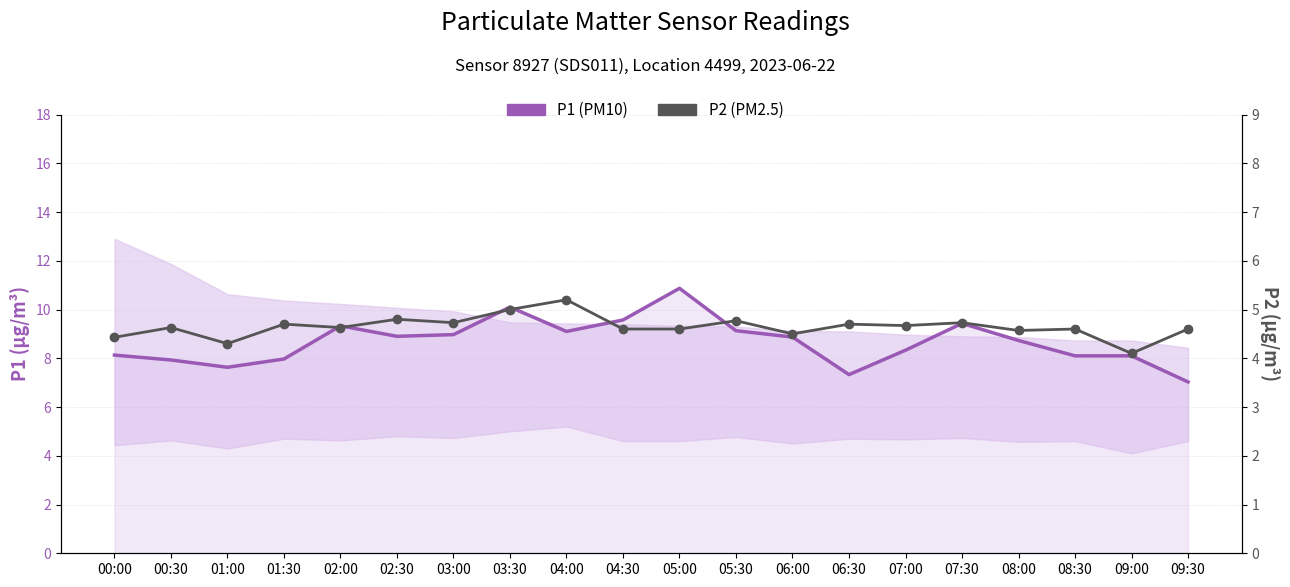

True or false: P1 (PM10) and P2 (PM2.5) intersect in this chart.

False